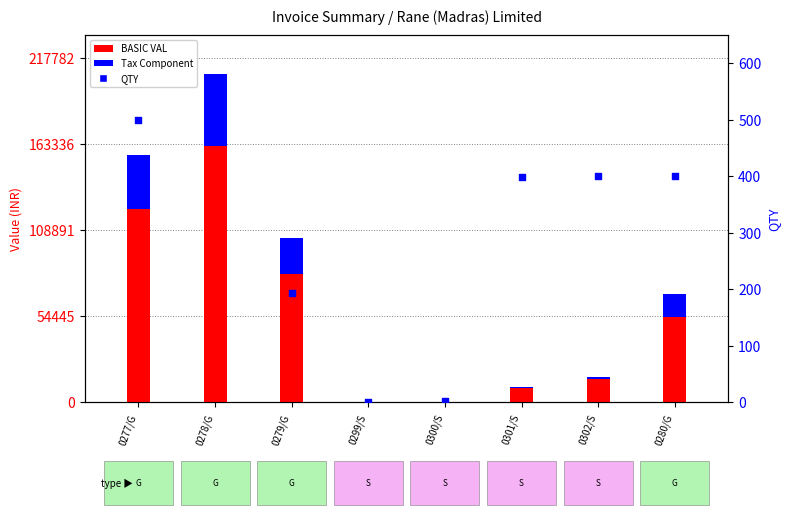

Which series has the largest total across all categories?

BASIC VAL